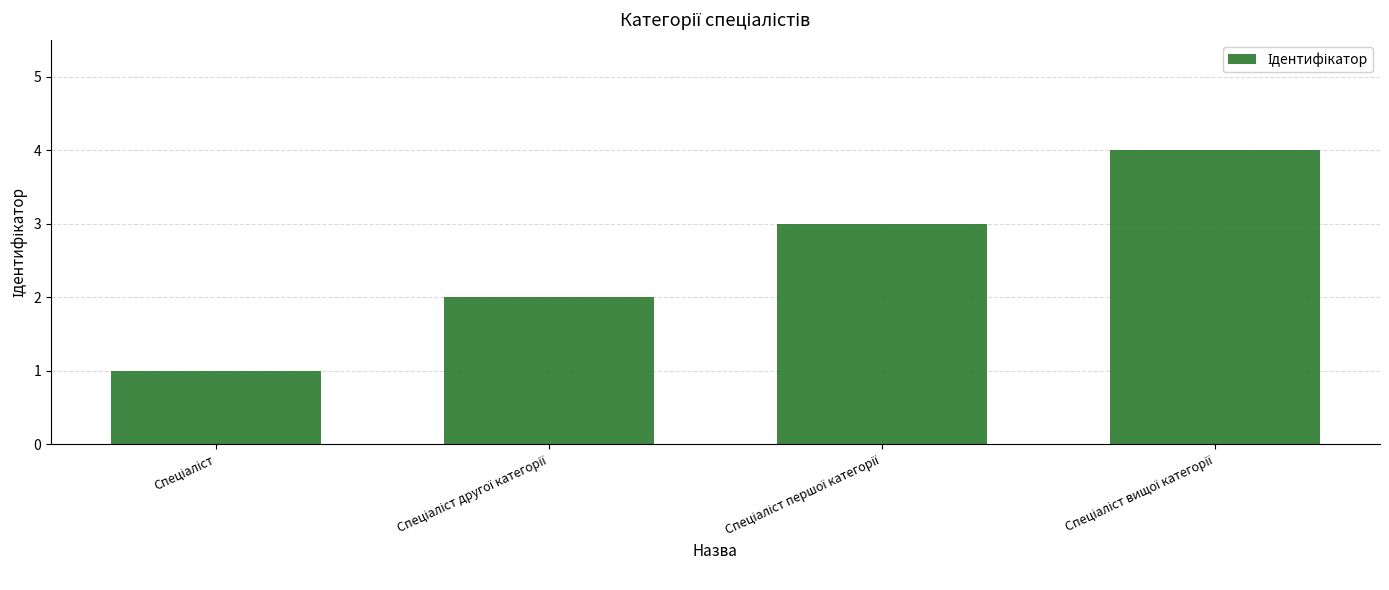

What is the greatest value displayed?

4